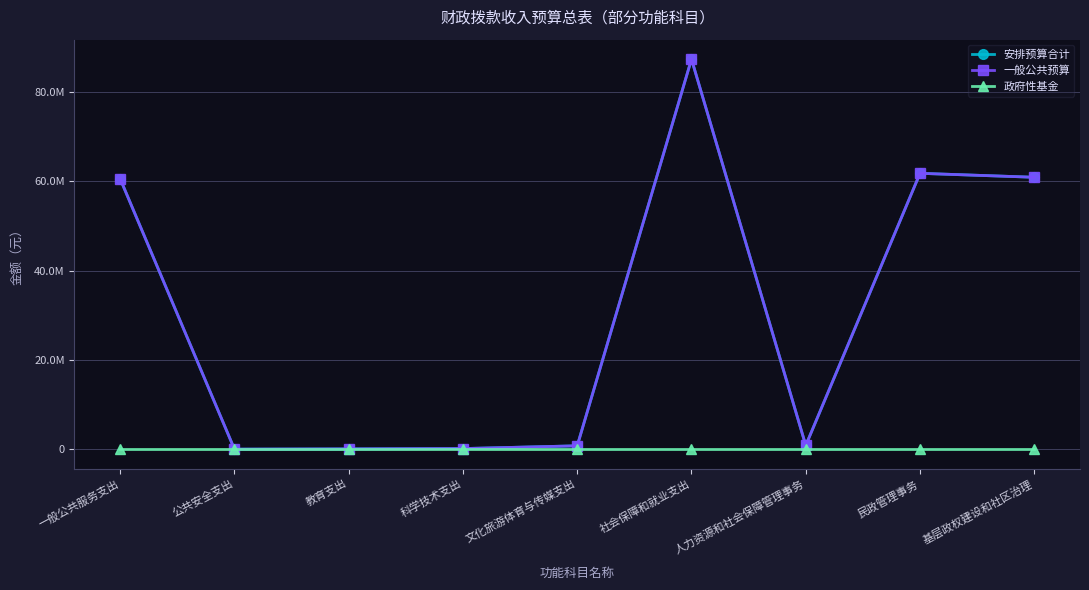

Does the chart display data point markers on the line(s)?

Yes